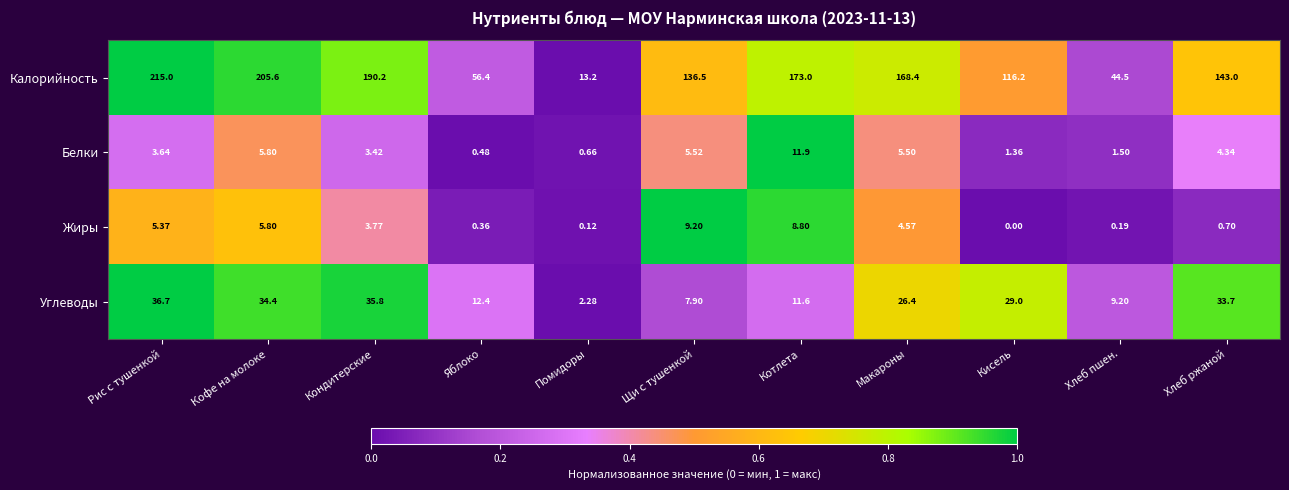

Between Кондитерские and Хлеб ржаной, which series saw the biggest shift?

Калорийность